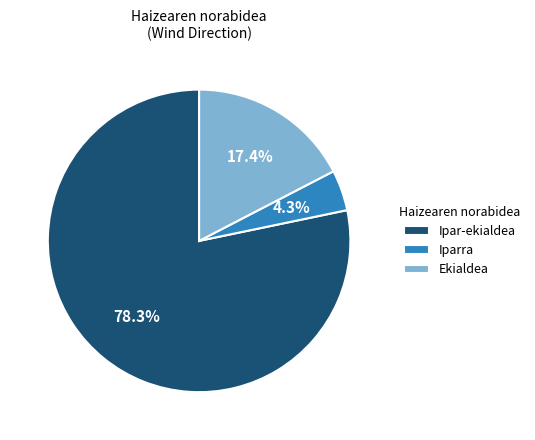

To the nearest percent, what is the difference between the largest and smallest slice percentages?

74%